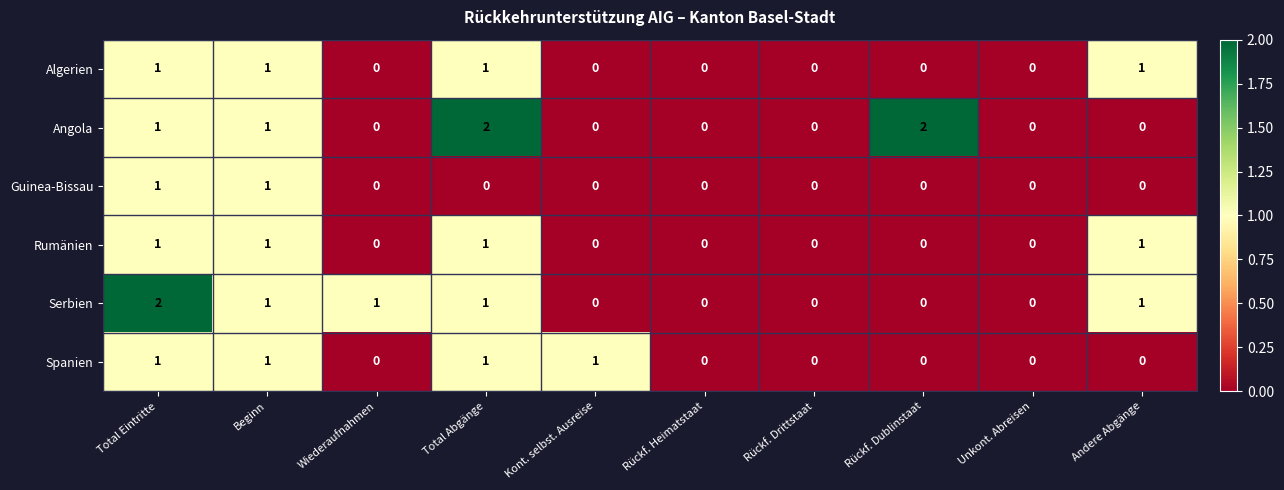

How many categories are shown in the chart?

10